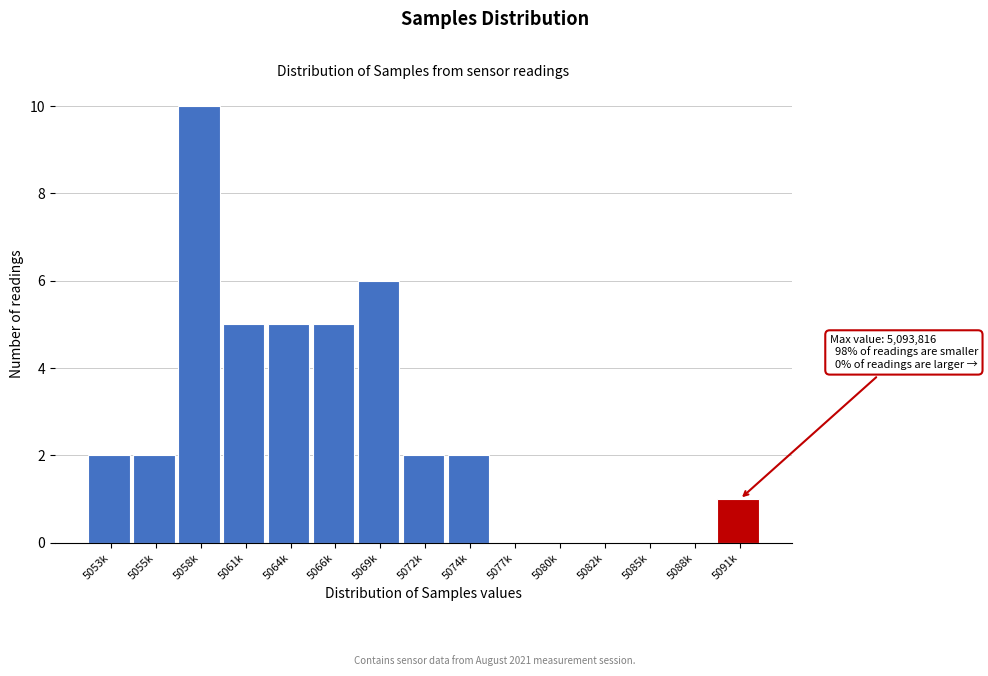

What is the approximate value at 5069k?

6